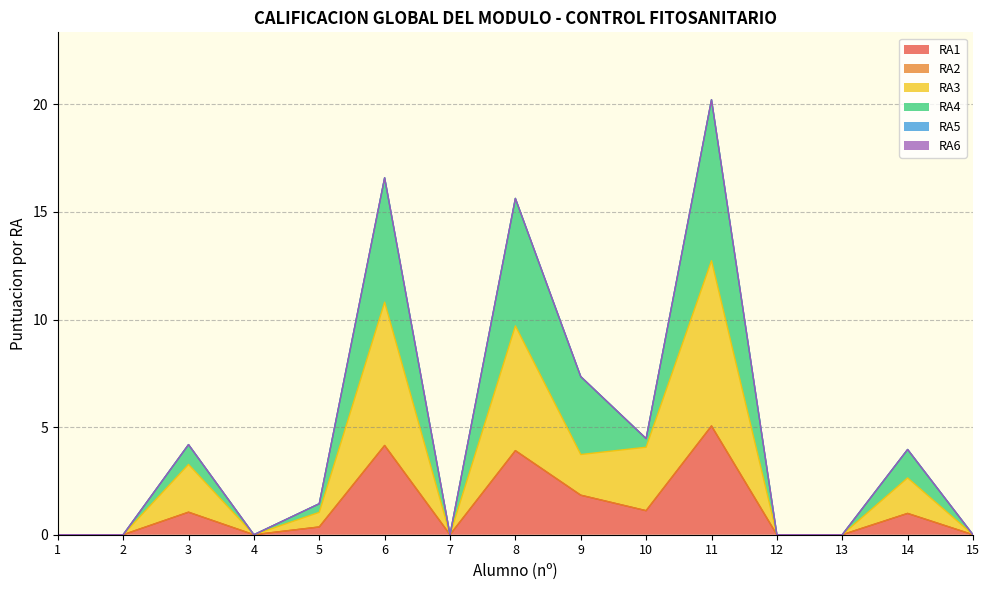

True or false: RA1 has a value of -1.8 at 13.

False